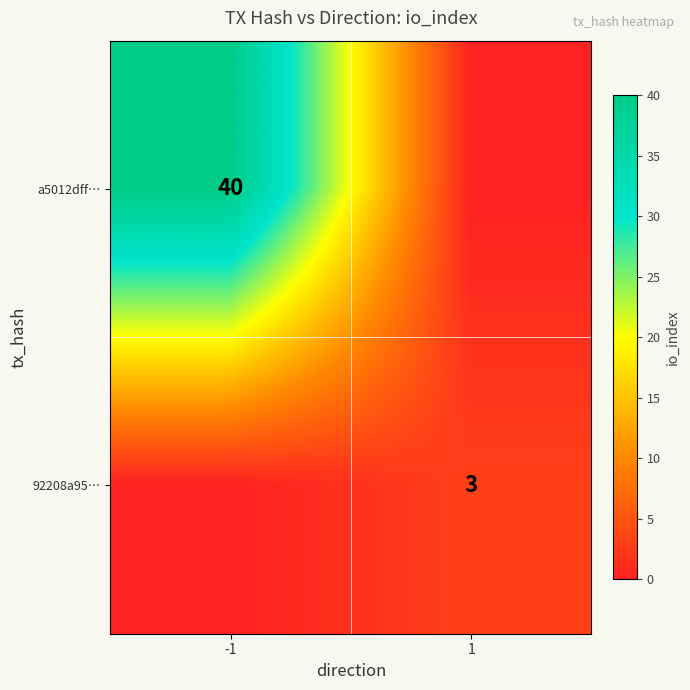

True or false: 92208a95… has a value of 5 at 1.

False